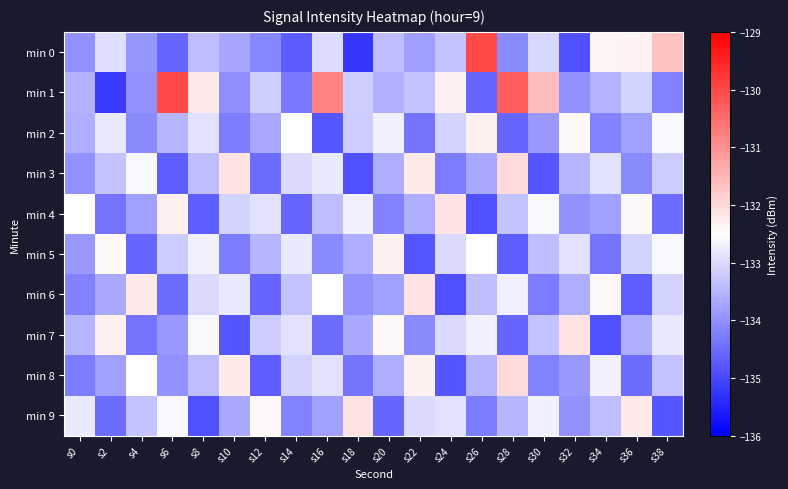

At s20, list the series in order from largest to smallest.

min 5, min 7, min 2, min 0, min 1, min 3, min 8, min 6, min 4, min 9